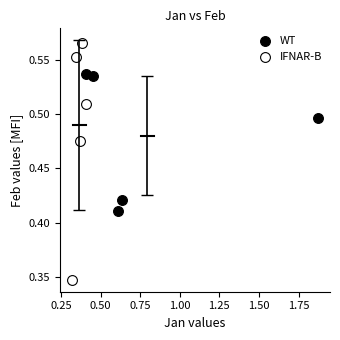

Which series has the widest spread of Y values?

IFNAR-B